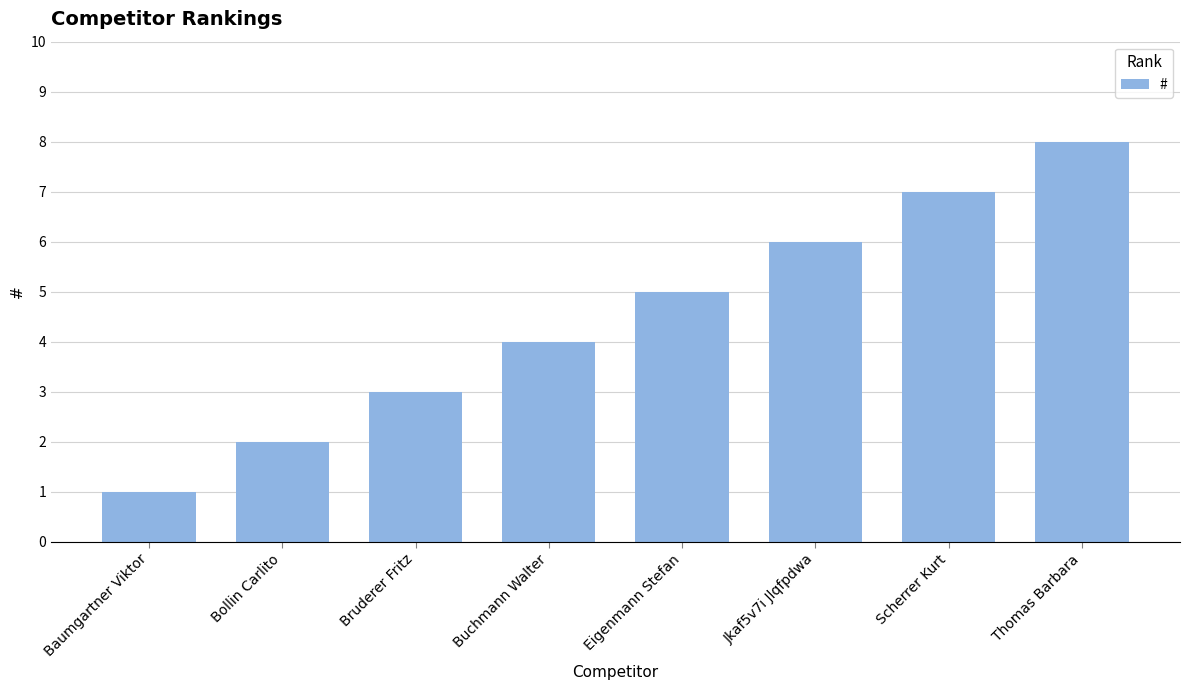

What position from the right is Baumgartner Viktor?

8